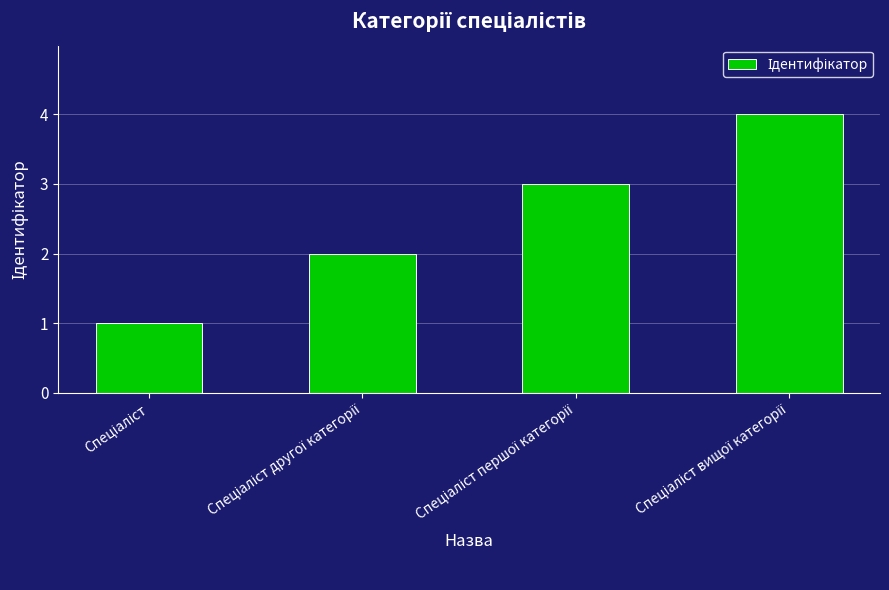

What is the minimum value shown in the chart?

1